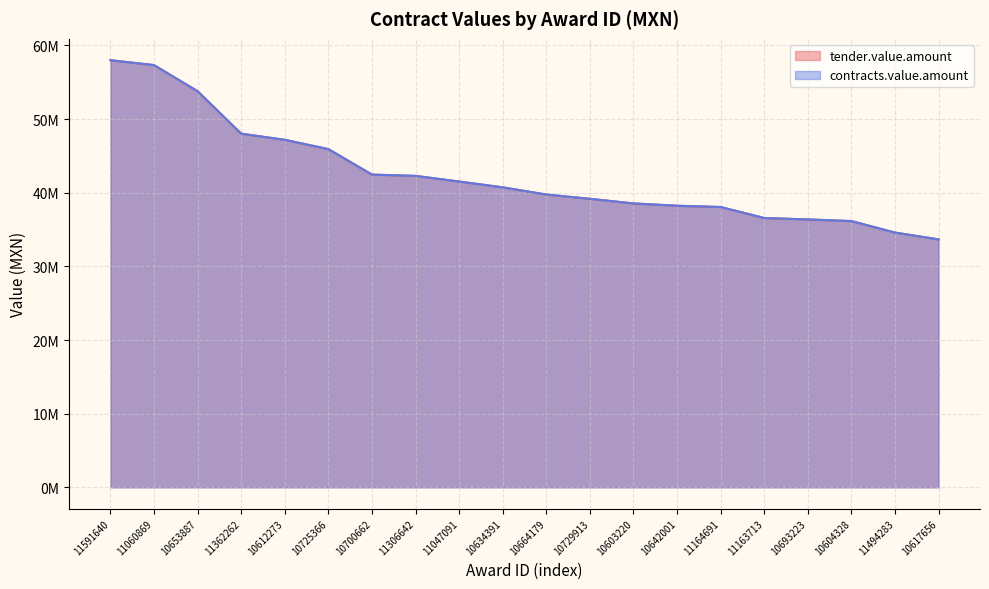

What is the sum of the tender.value.amount values at 11164691 and 11163713?

74631194.0